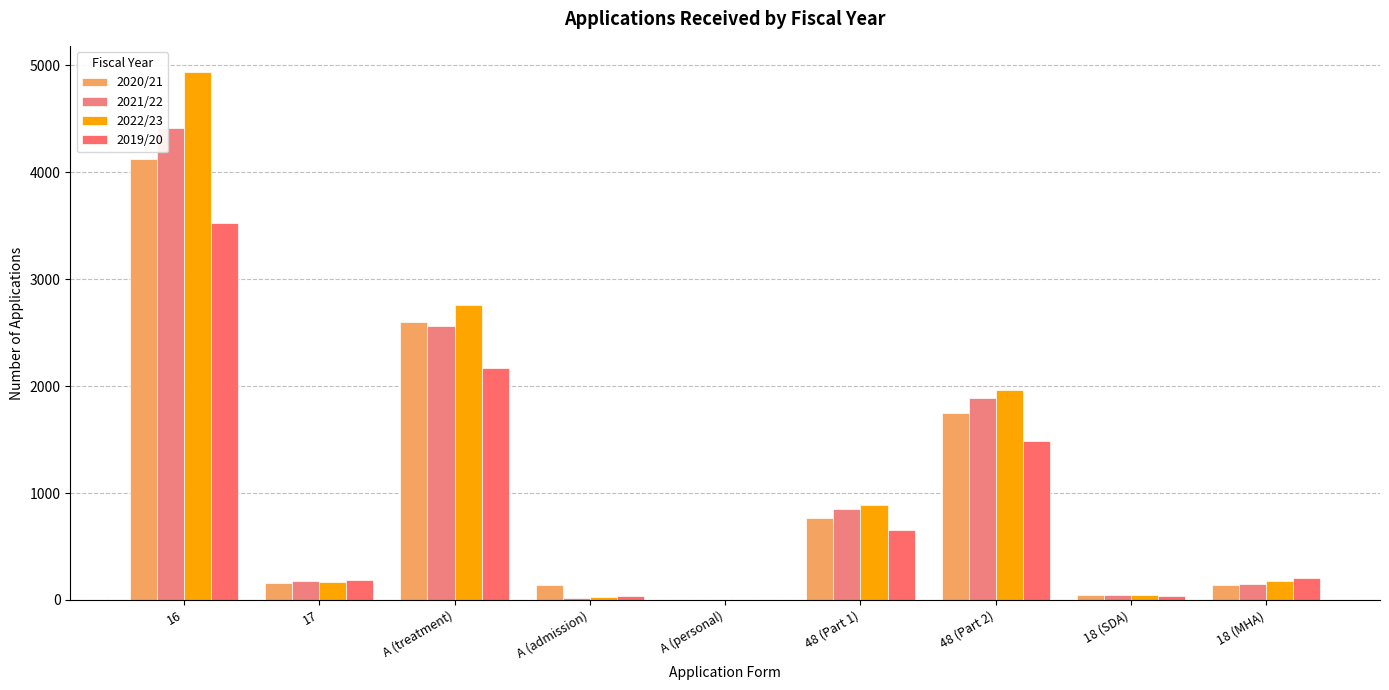

Which category has the lowest value across all series?

A (personal)